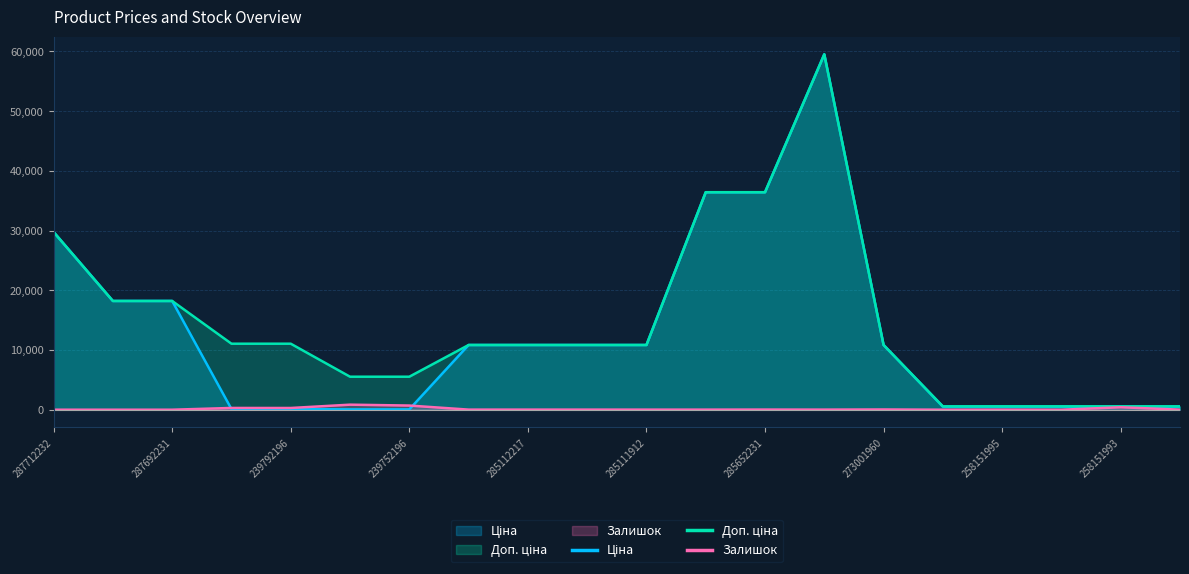

Between 239752197 and 258151996, which series saw the biggest shift?

Доп. ціна